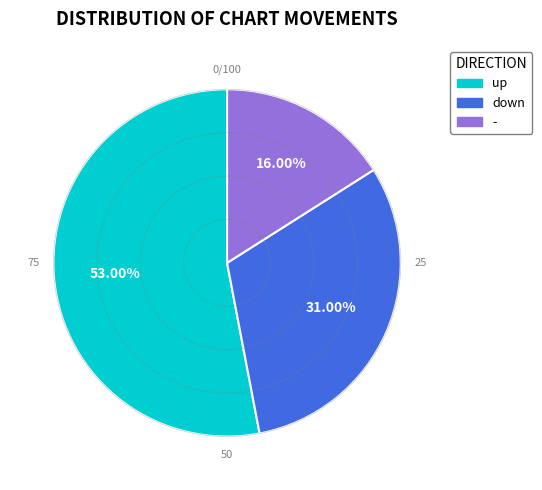

Which slice is the smallest?

-